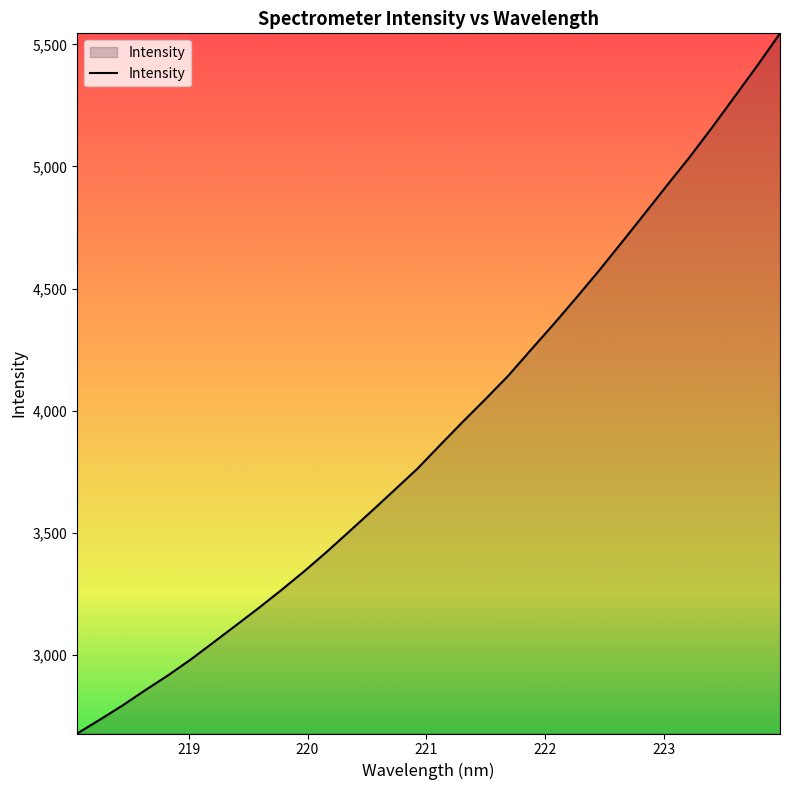

What is the greatest value displayed?

5545.1